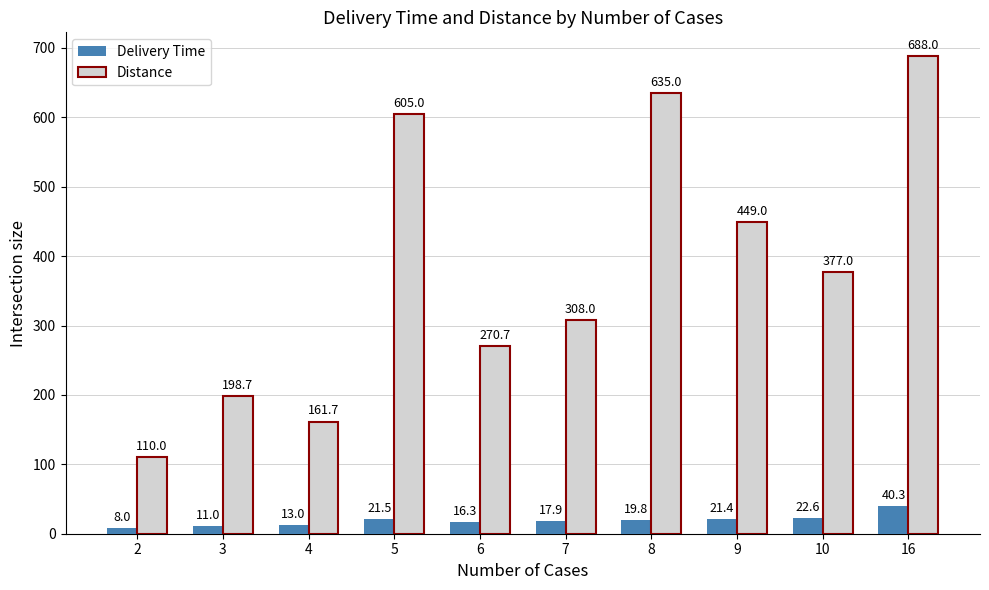

At which label is Distance closest to 399?

10